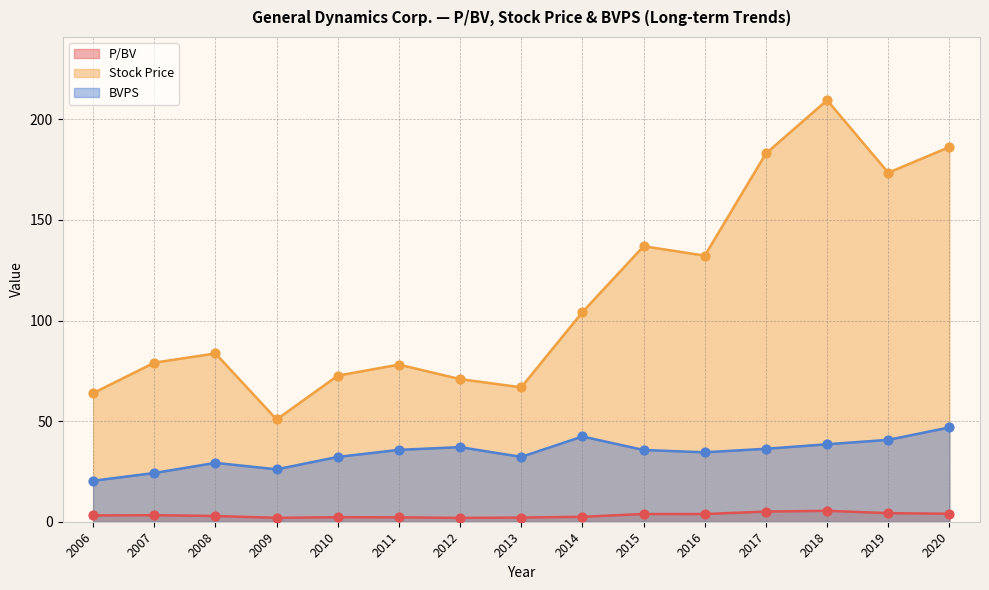

Which series has the largest total across all categories?

Stock Price